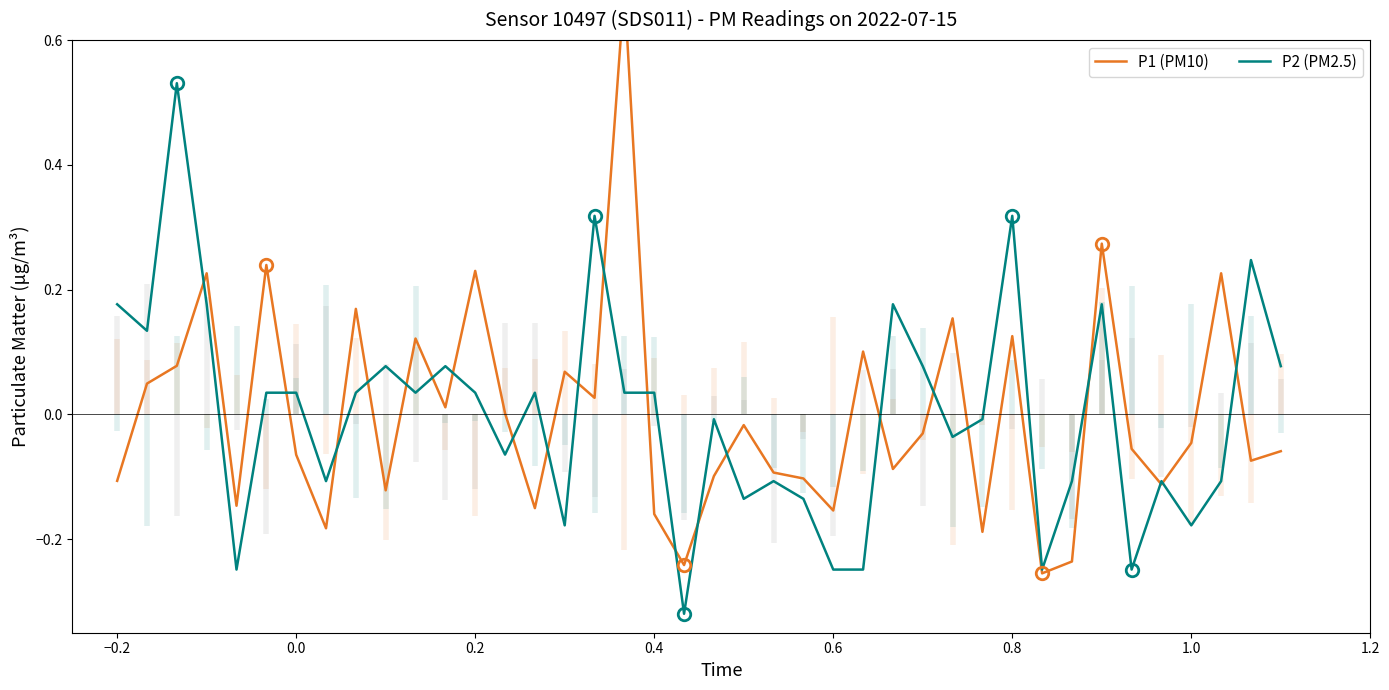

What is the minimum value shown in the chart?

-0.3